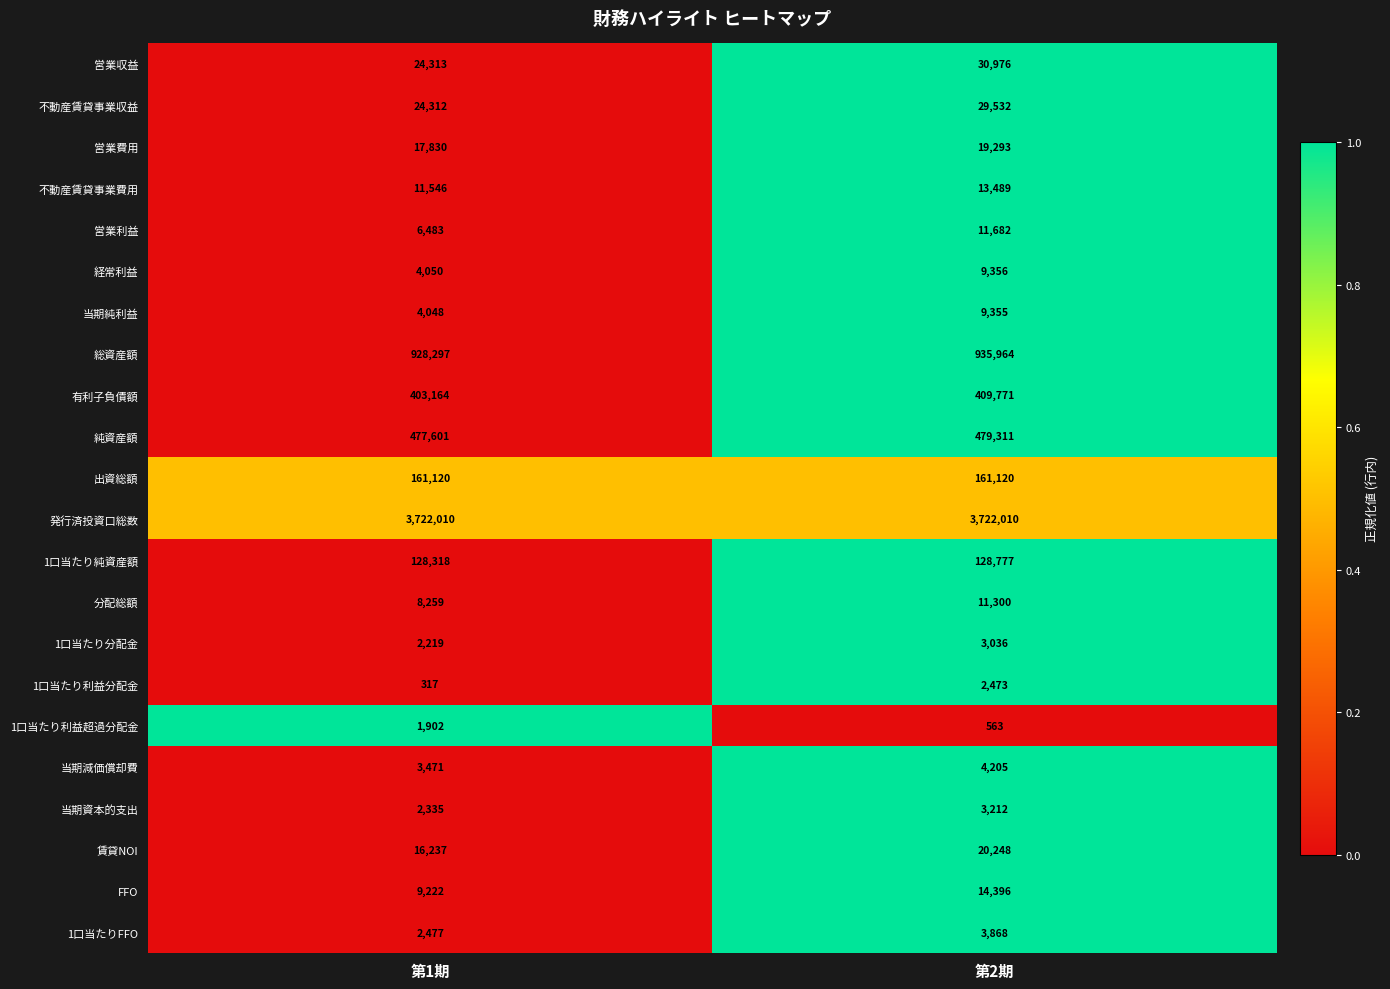

What is the spread (max minus min) of values at 第1期?

3721693